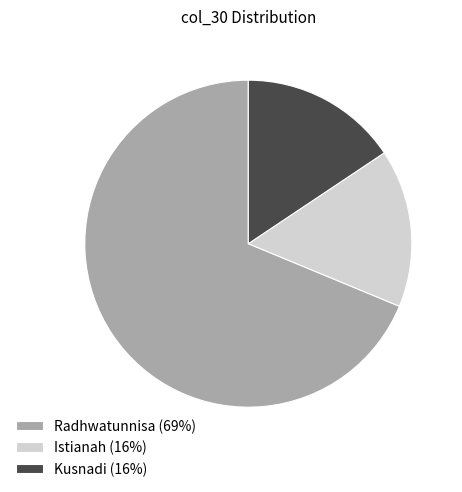

Does Radhwatunnisa represent more than half of the total?

Yes